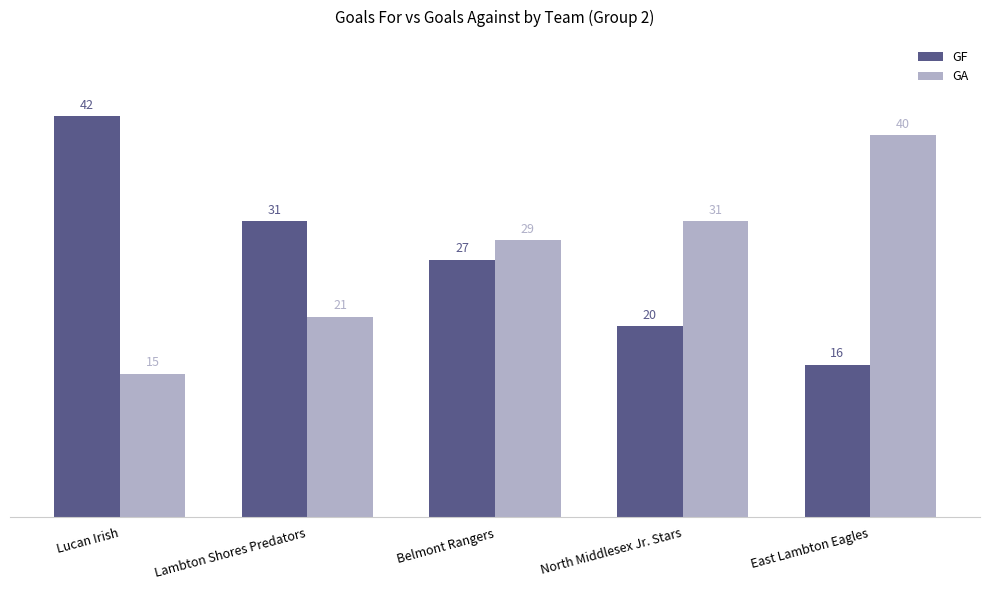

What is the sum of the GA values at Lambton Shores Predators and Belmont Rangers?

50